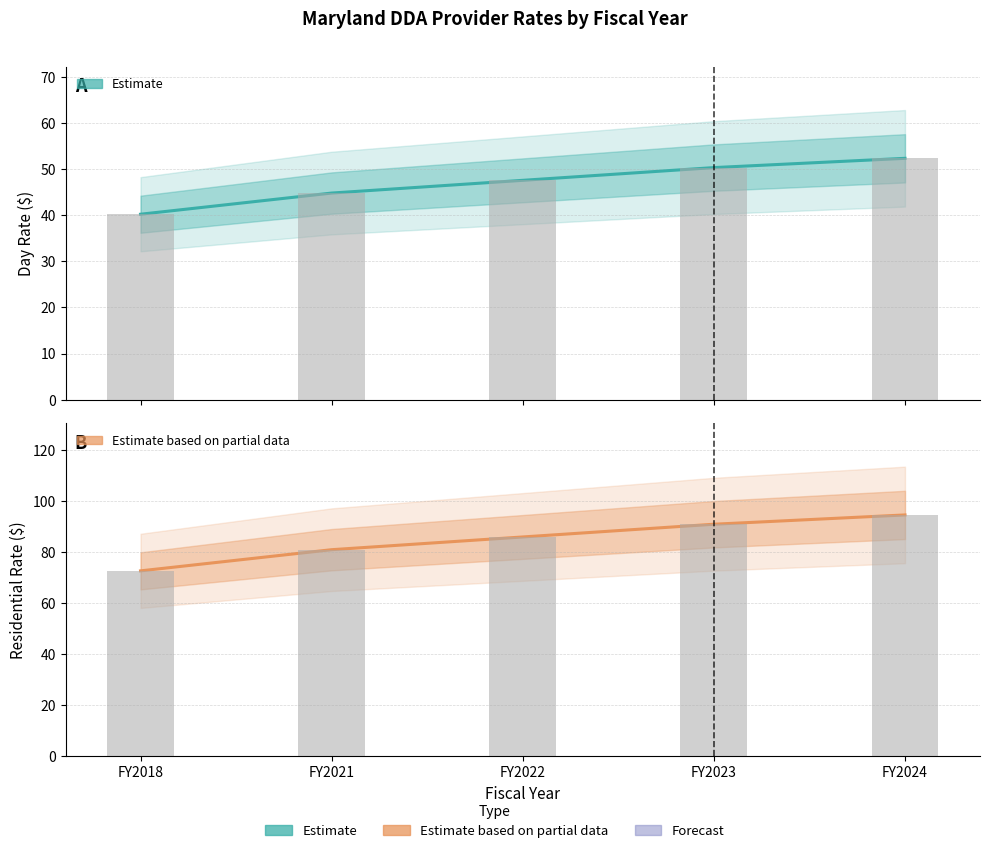

Where is Day Rate (Estimate) nearest to the value 46?

FY2021